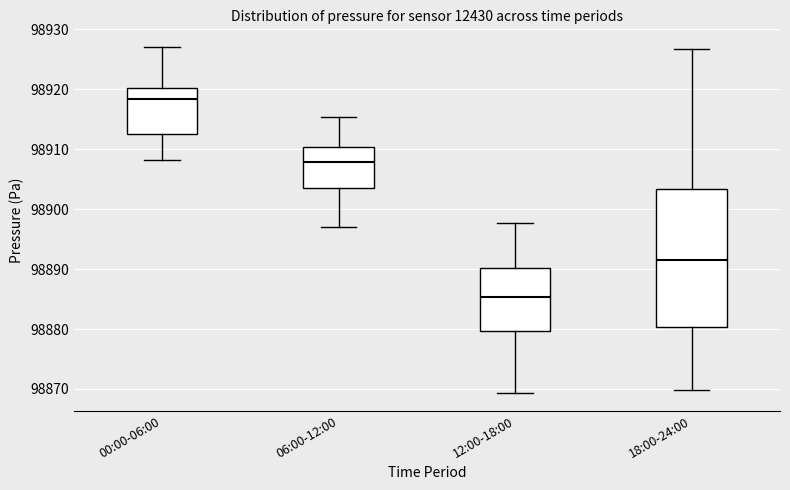

Reading left to right, transcribe this box plot: for each box, give where its median line is, the range the box spans, and where its two whiskers end, as read against the y-axis. The values are not printed on the chart, so give them approximately, as read against the axis.

00:00-06:00: median 98918, box 98913 to 98920, whiskers 98908 to 98927
06:00-12:00: median 98908, box 98904 to 98910, whiskers 98897 to 98915
12:00-18:00: median 98885, box 98880 to 98890, whiskers 98869 to 98898
18:00-24:00: median 98892, box 98880 to 98903, whiskers 98870 to 98927